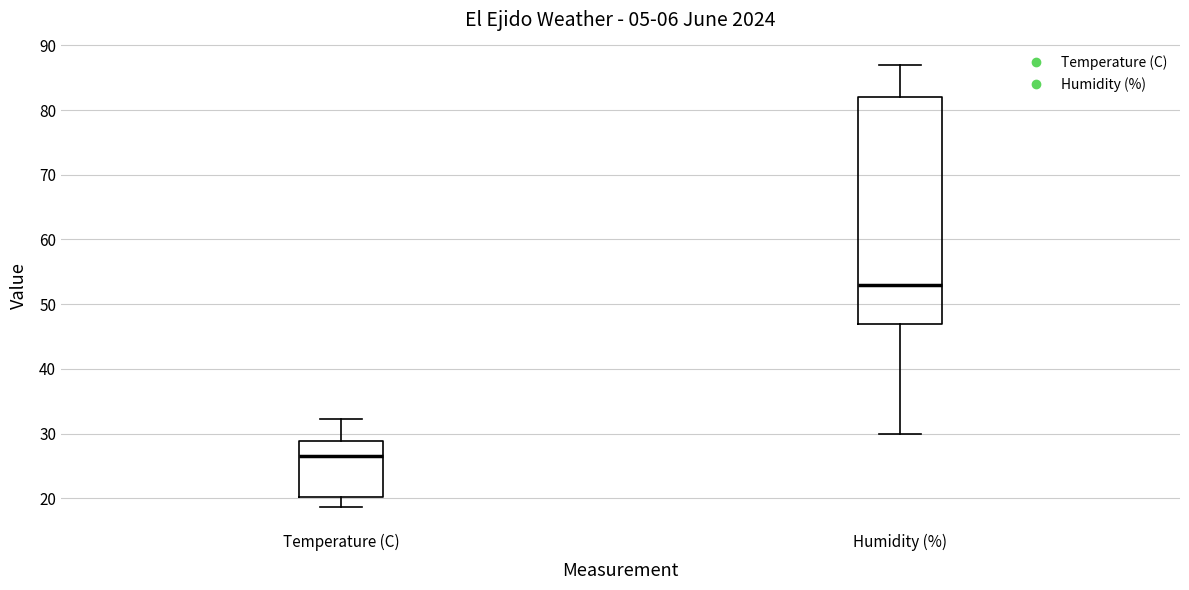

Where is the upper edge of the box for Temperature (C) on the y-axis? The values are not printed on the chart, so give them approximately, as read against the axis.

29